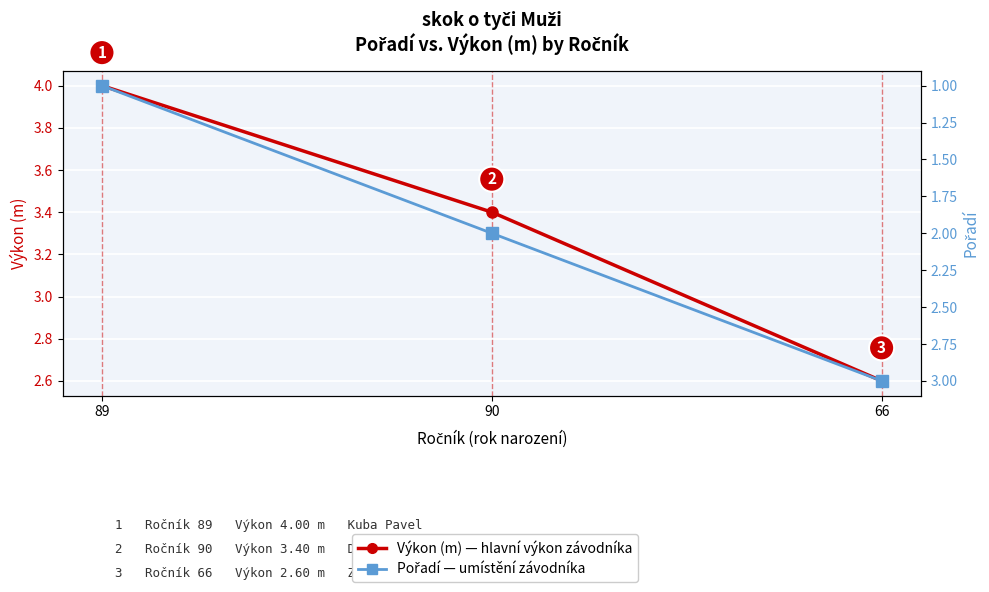

What is the difference between the maximum and second lowest values in the Pořadí series?

1.0